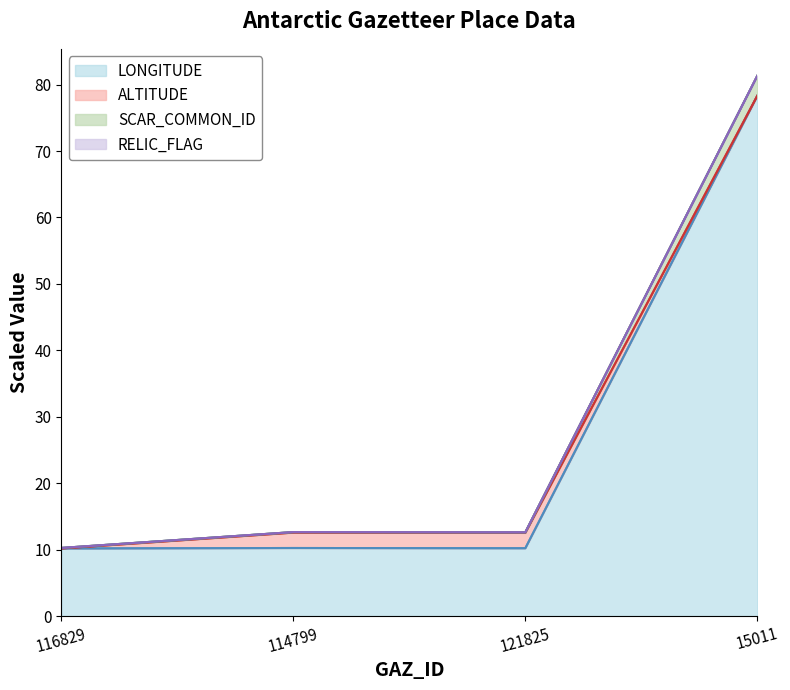

In SCAR_COMMON_ID, how many points are lower than both neighbors (excluding endpoints)?

1